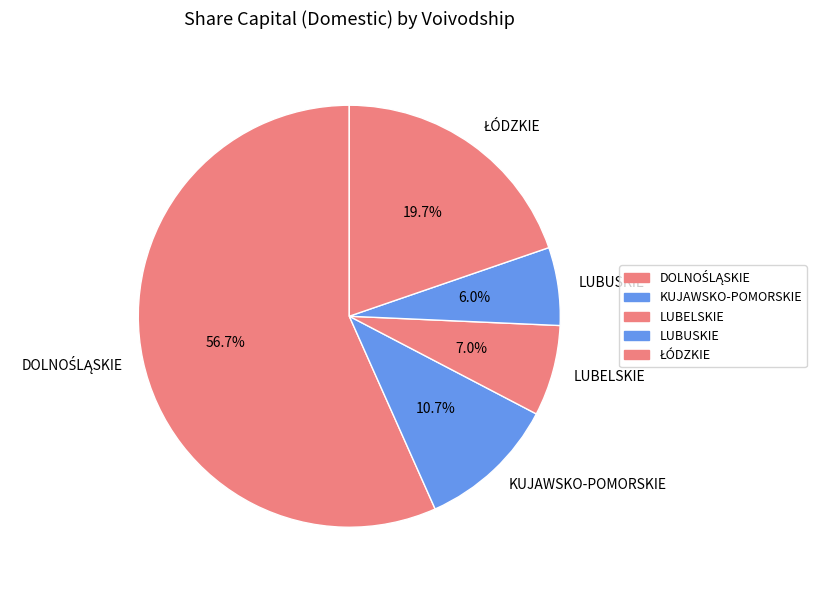

Which slice is the smallest?

LUBUSKIE